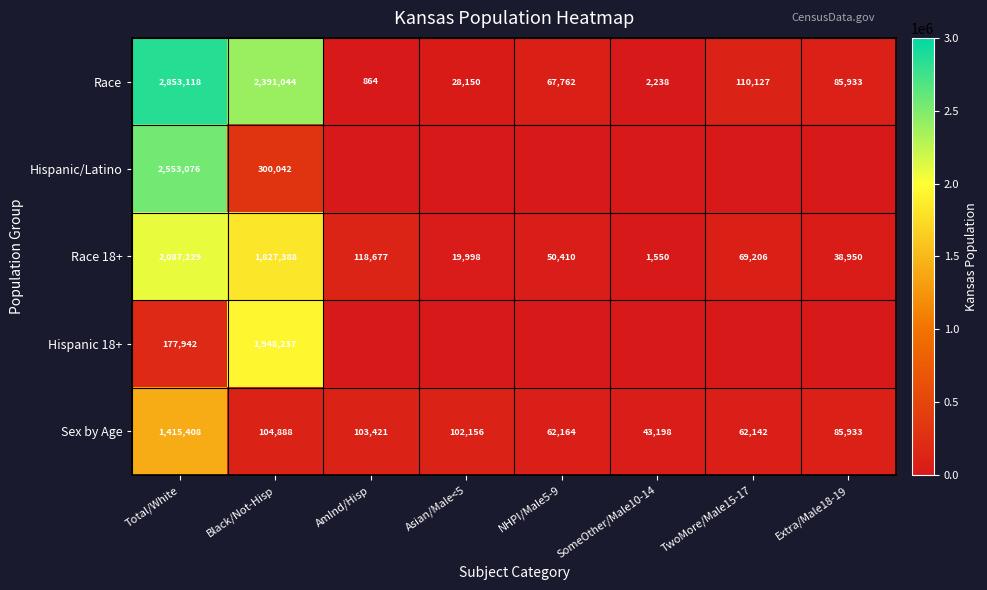

Where does the Sex by Age series first go above 102156?

Total/White